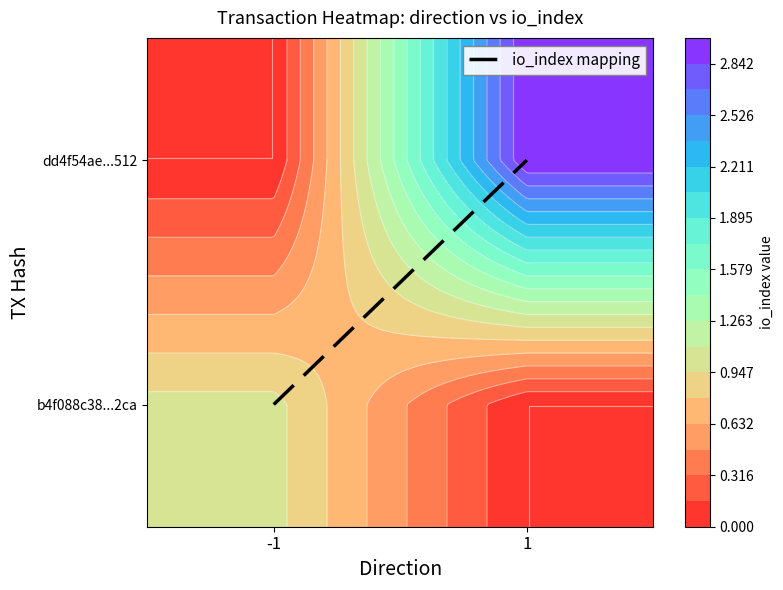

Which category has the highest value across all series?

1